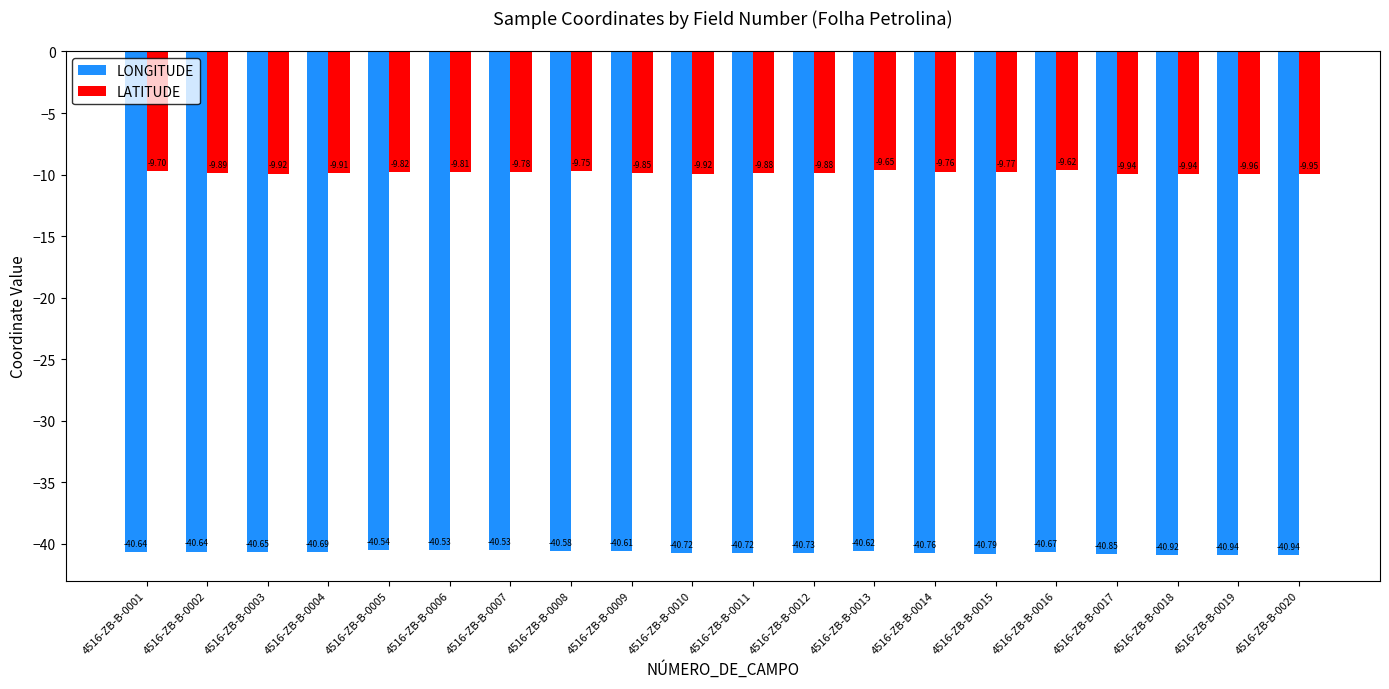

What is the difference between the second highest and minimum values in the LONGITUDE series?

0.4